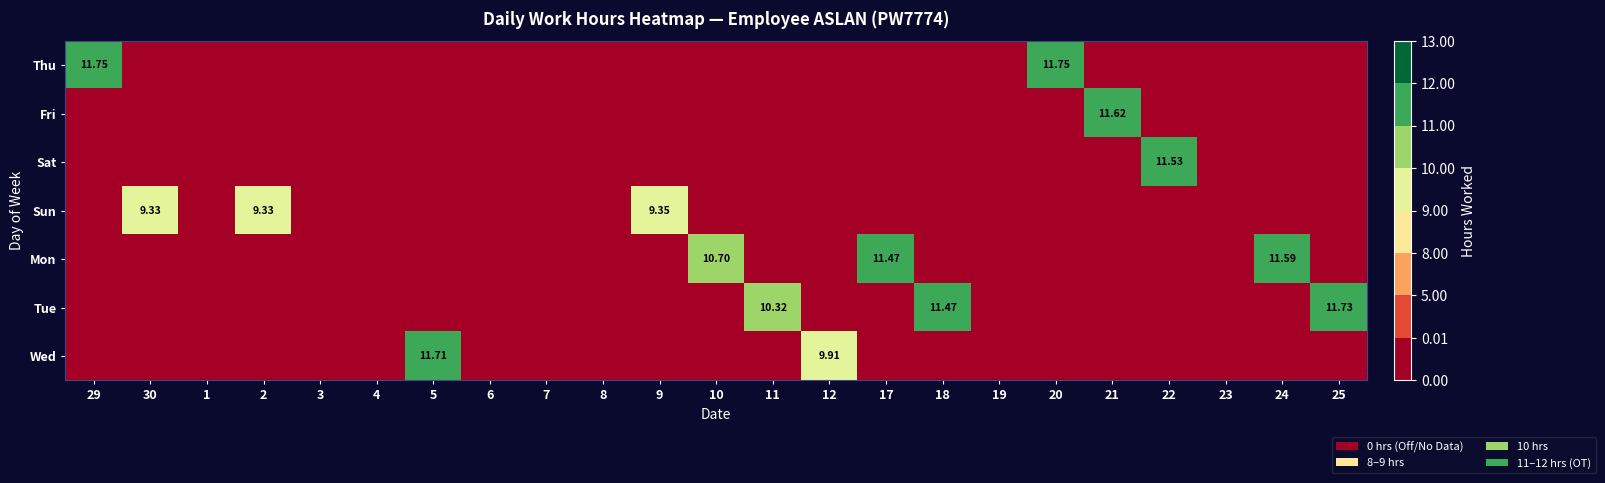

Which series has the largest total across all categories?

Mon